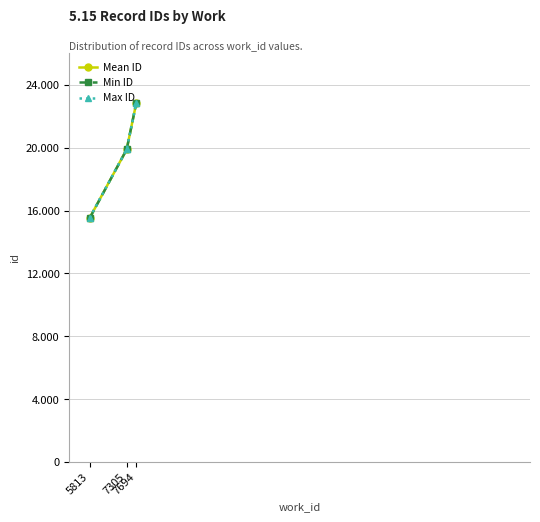

What is the highest value of the Min ID series?

22875.0